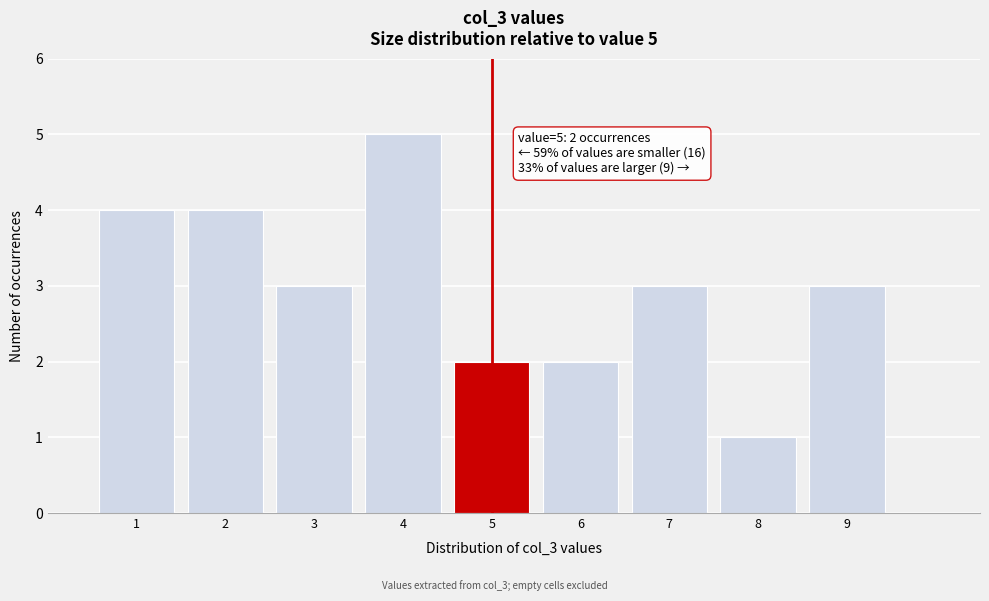

Which range on the x-axis has the tallest bar?

3.5 to 4.5